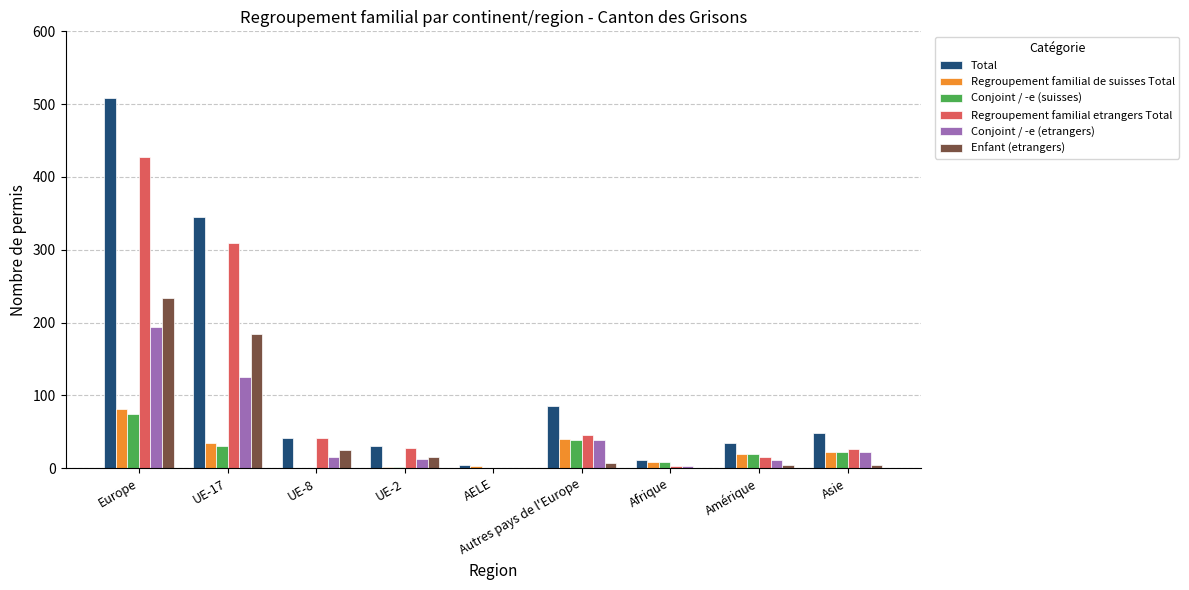

Count the number of data series in this chart.

6